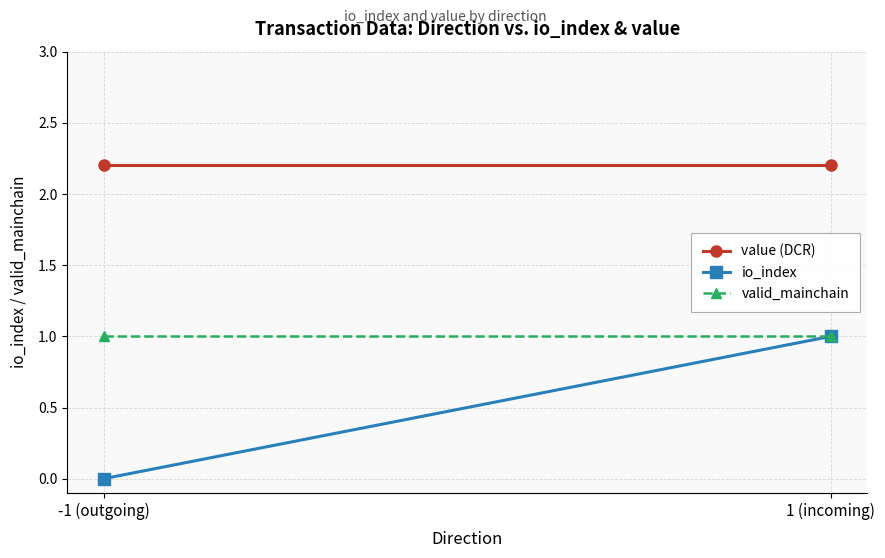

What is the label of the 1st point from the left?

-1 (outgoing)